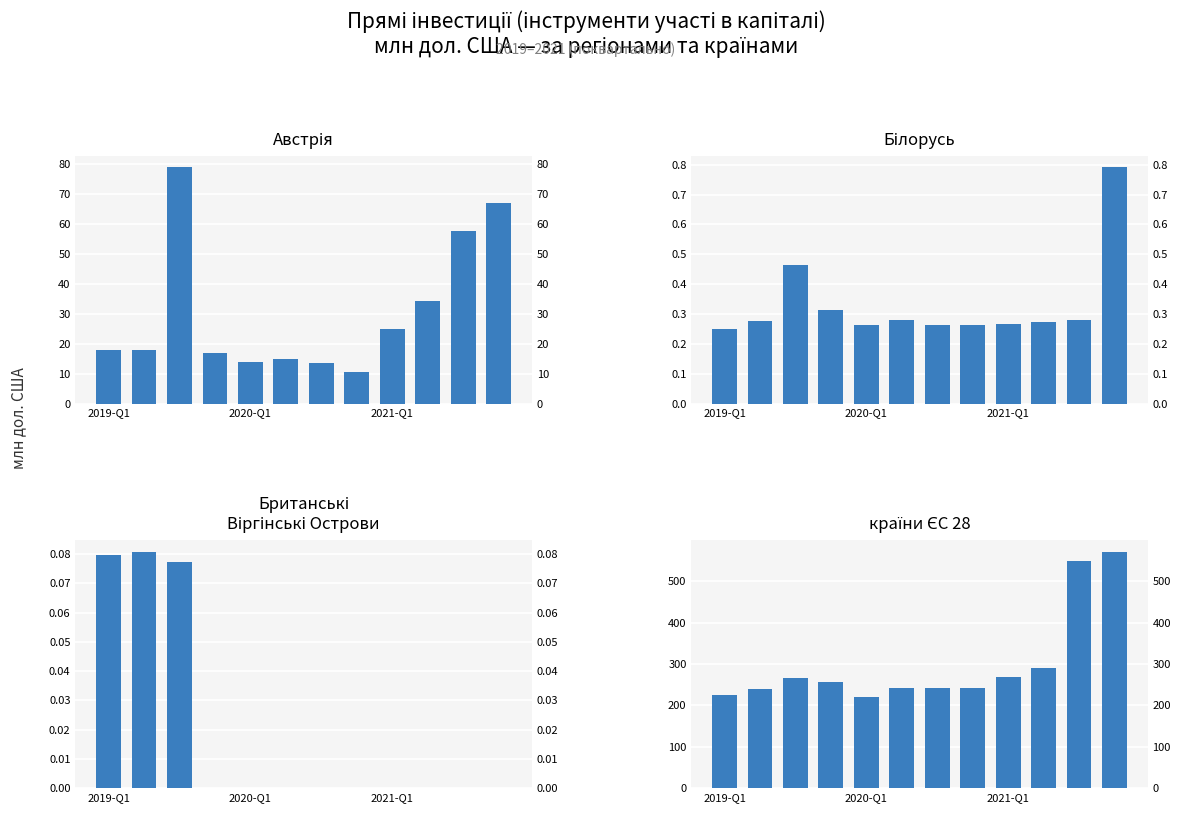

How many data points does each series have?

12